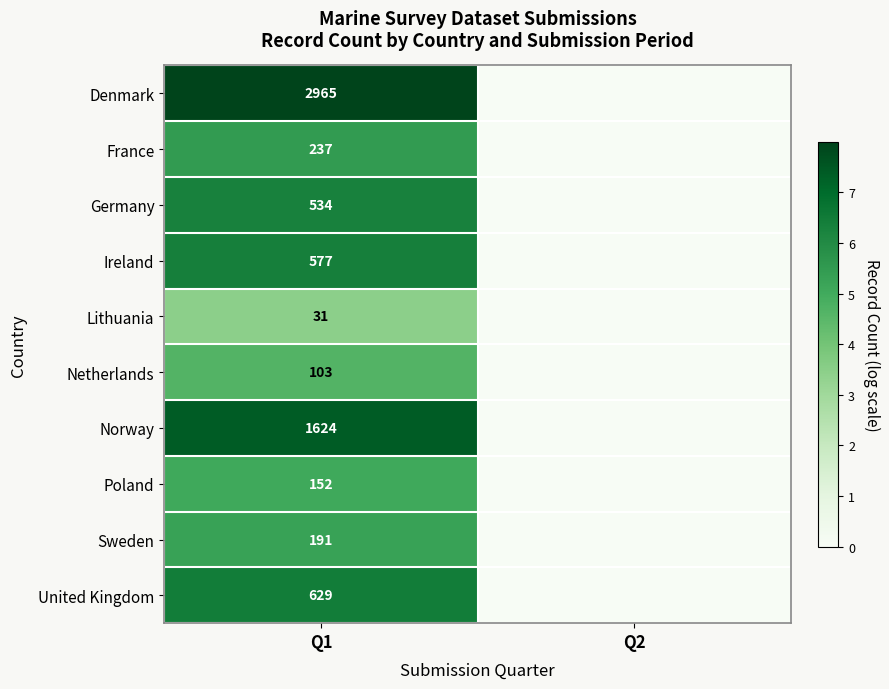

Count the number of data series in this chart.

10